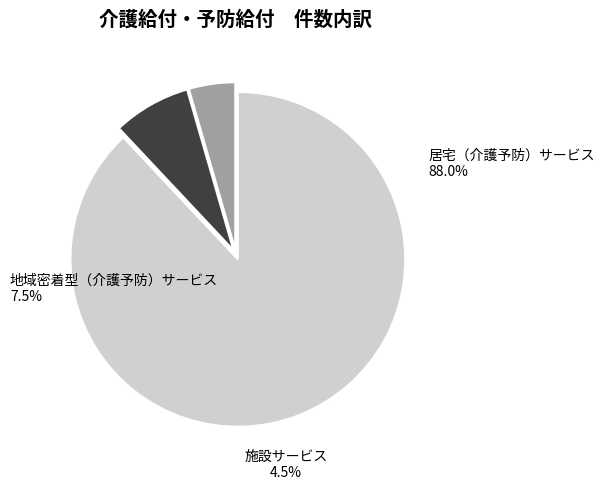

Which category accounts for the majority?

居宅（介護予防）サービス